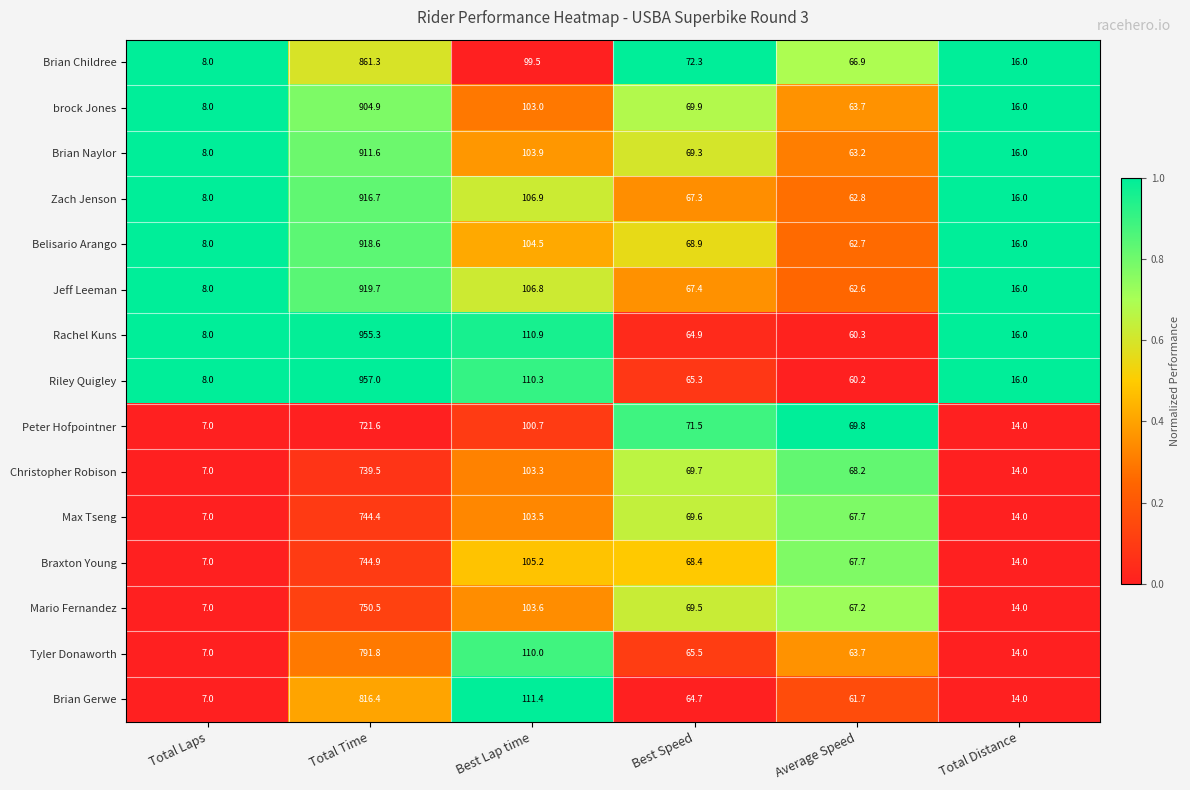

Where does the Brian Gerwe series first go above 64?

Total Time